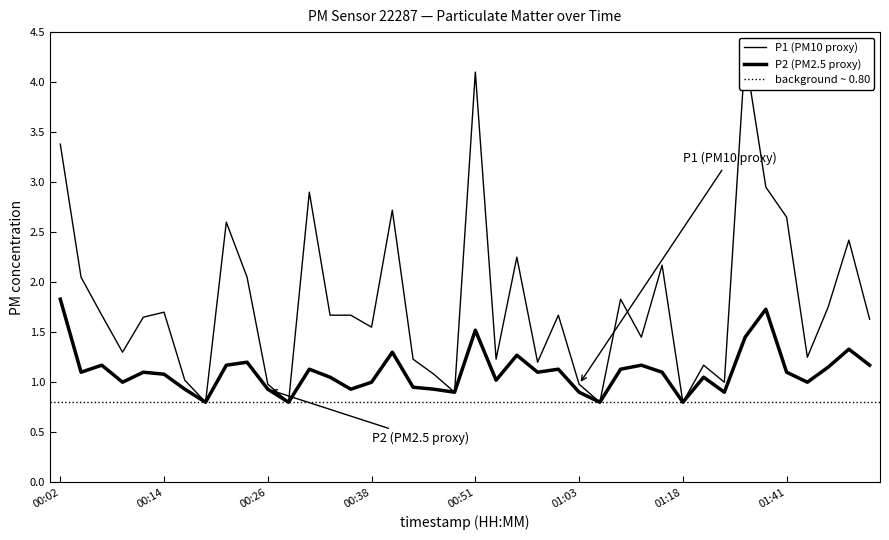

Reading left to right, list all the values displayed in this chart.

P1: 00:02=3.4	00:04=2.0	00:07=1.7	00:09=1.3	00:12=1.6	00:14=1.7	00:16=1.0	00:19=0.8	00:21=2.6	00:24=2.0	00:26=1.0	00:29=0.8	00:31=2.9	00:34=1.7	00:36=1.7	00:38=1.6	00:41=2.7	00:43=1.2	00:46=1.1	00:48=0.9	00:51=4.1	00:53=1.2	00:55=2.2	00:58=1.2	01:00=1.7	01:03=1.0	01:08=0.8	01:11=1.8	01:13=1.4	01:16=2.2	01:18=0.8	01:21=1.2	01:32=1.0	01:34=4.3	01:36=3.0	01:41=2.6	01:44=1.2	01:46=1.8	01:49=2.4	01:51=1.6
P2: 00:02=1.8	00:04=1.1	00:07=1.2	00:09=1.0	00:12=1.1	00:14=1.1	00:16=0.9	00:19=0.8	00:21=1.2	00:24=1.2	00:26=0.9	00:29=0.8	00:31=1.1	00:34=1.1	00:36=0.9	00:38=1.0	00:41=1.3	00:43=0.9	00:46=0.9	00:48=0.9	00:51=1.5	00:53=1.0	00:55=1.3	00:58=1.1	01:00=1.1	01:03=0.9	01:08=0.8	01:11=1.1	01:13=1.2	01:16=1.1	01:18=0.8	01:21=1.1	01:32=0.9	01:34=1.4	01:36=1.7	01:41=1.1	01:44=1.0	01:46=1.1	01:49=1.3	01:51=1.2